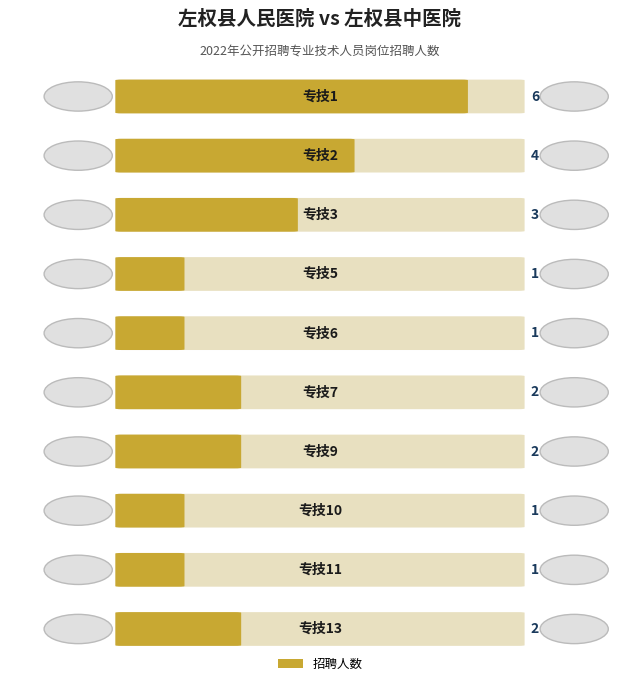

Is it true that the value at 专技3 is 5?

False